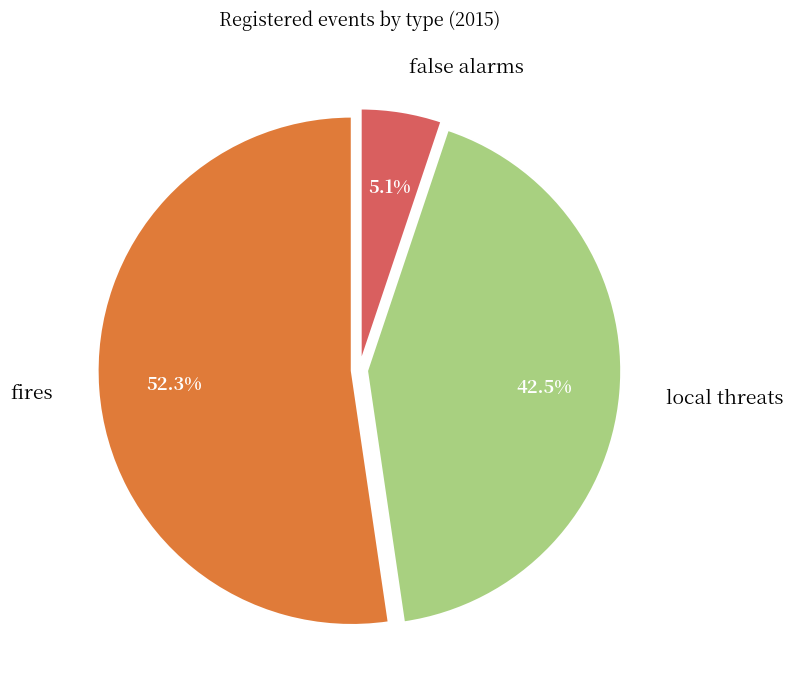

What percentage do fires and local threats together represent?

94.9%